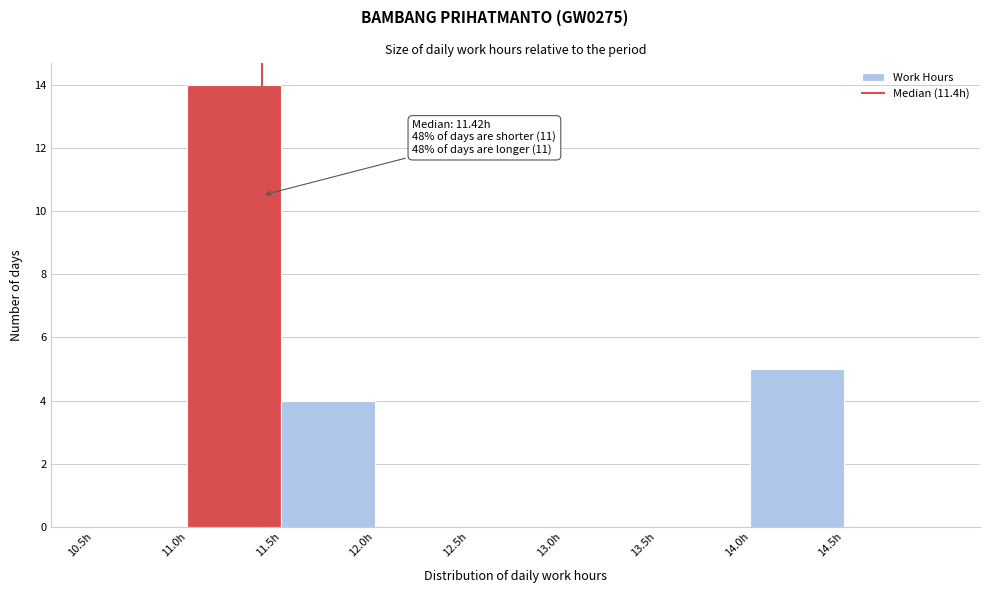

Over which range of the x-axis is the bar tallest?

11.0 to 11.5